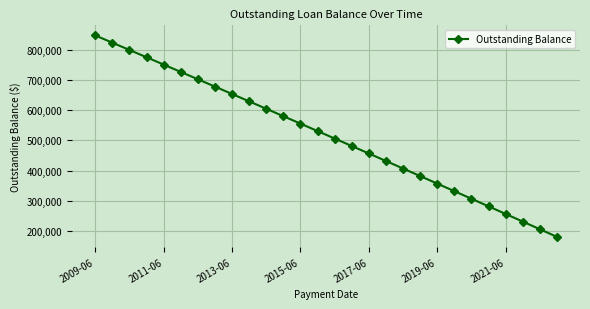

True or false: the data has more than 0 interior local peaks.

False